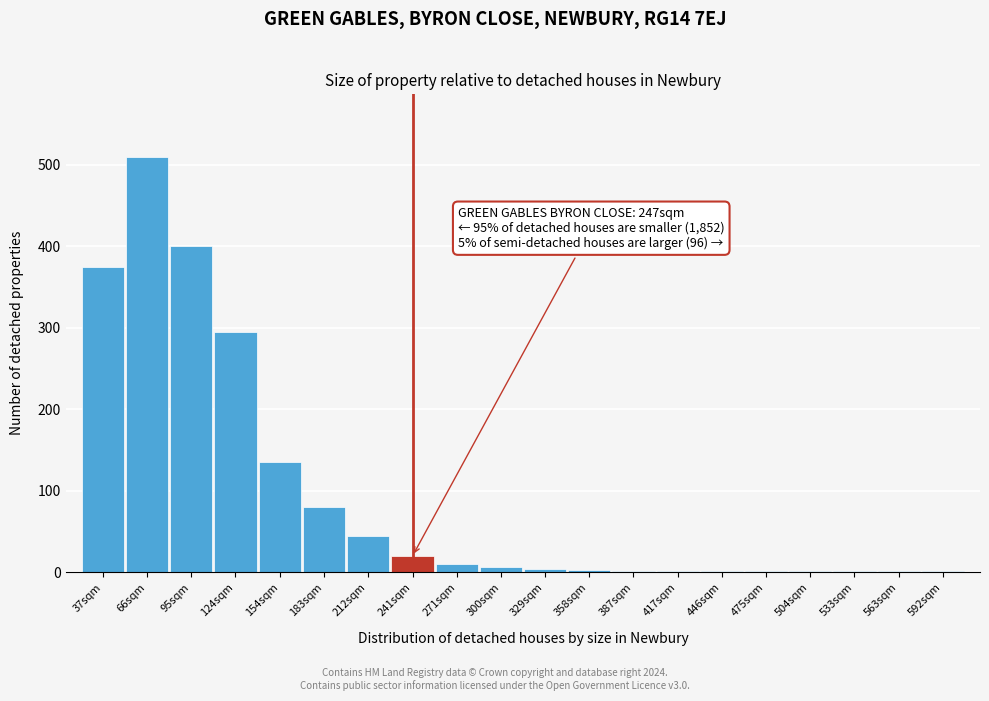

What is the maximum value shown in the chart?

510